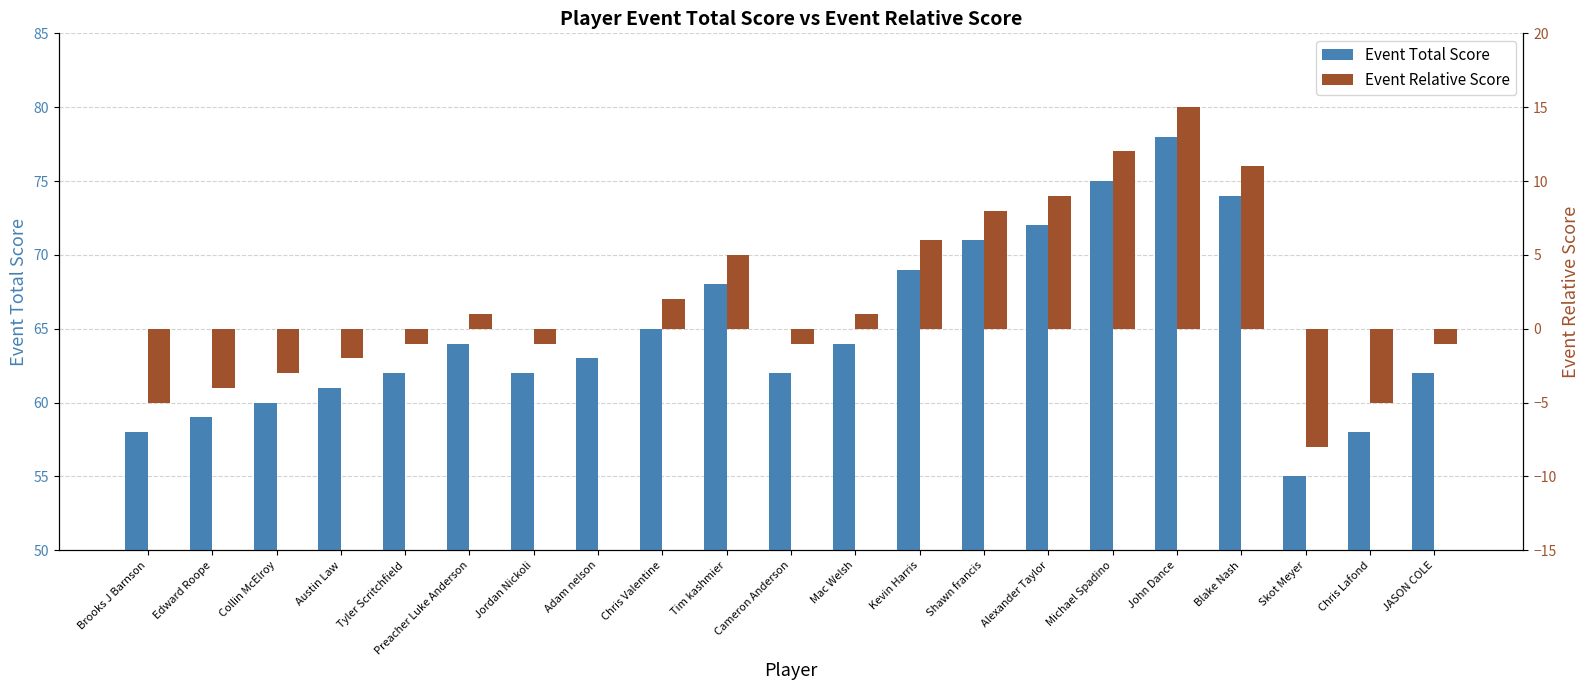

Which series has the largest total across all categories?

Event Total Score